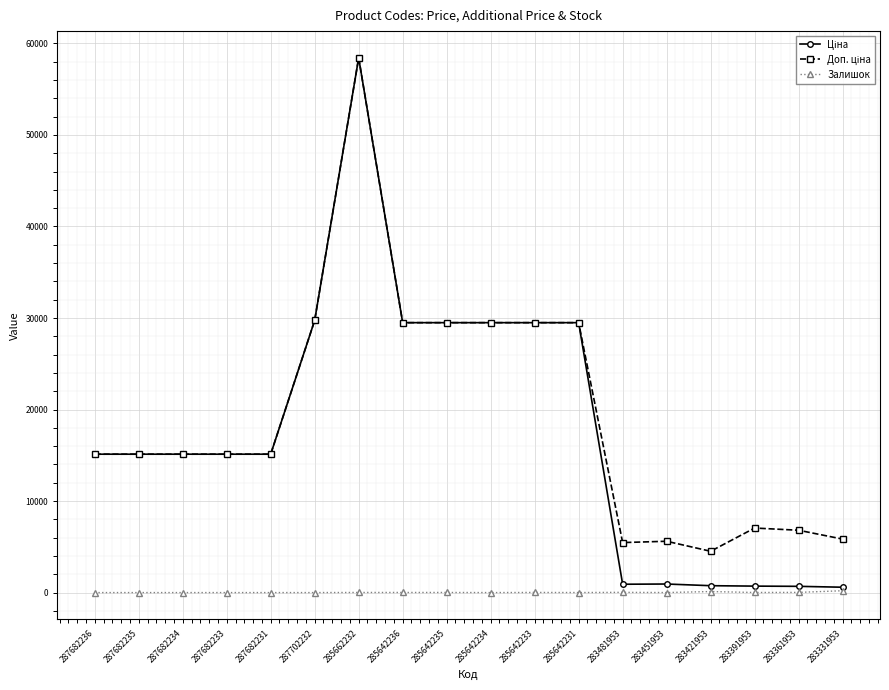

How many categories are shown in the chart?

18